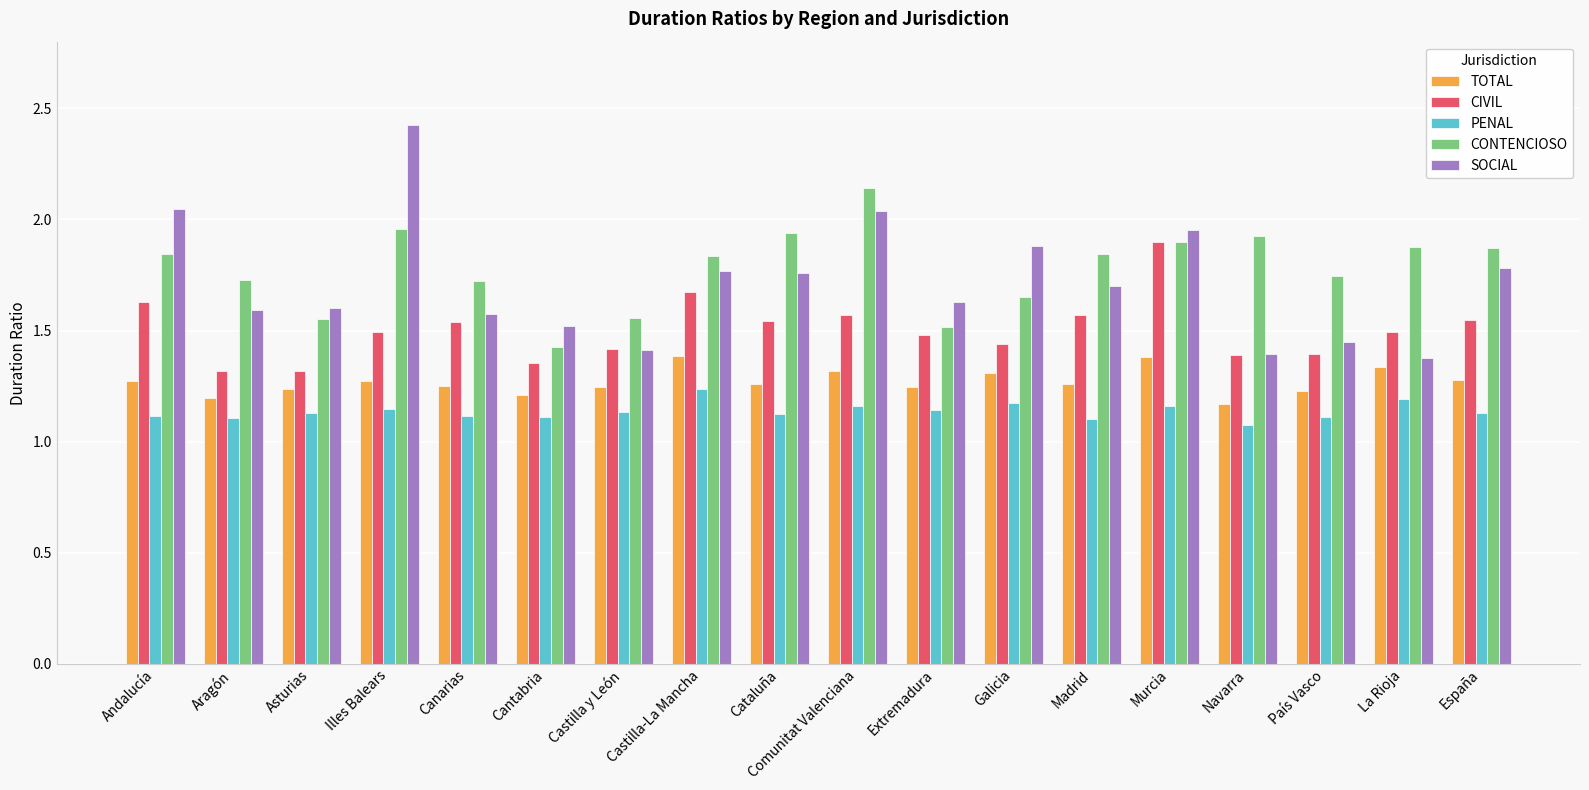

Is it true that CIVIL equals 1.5 at Cataluña?

True